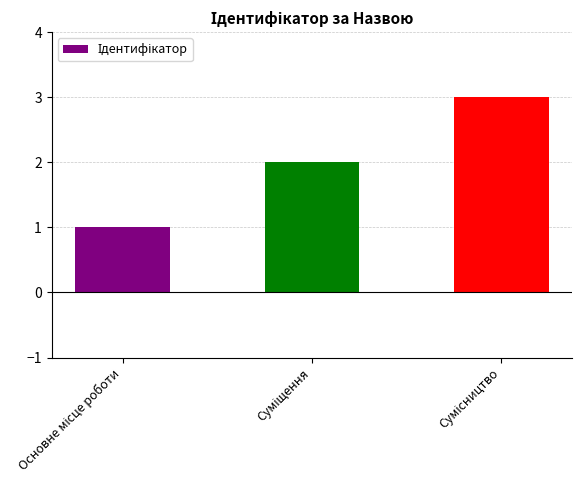

What is the maximum value shown in the chart?

3